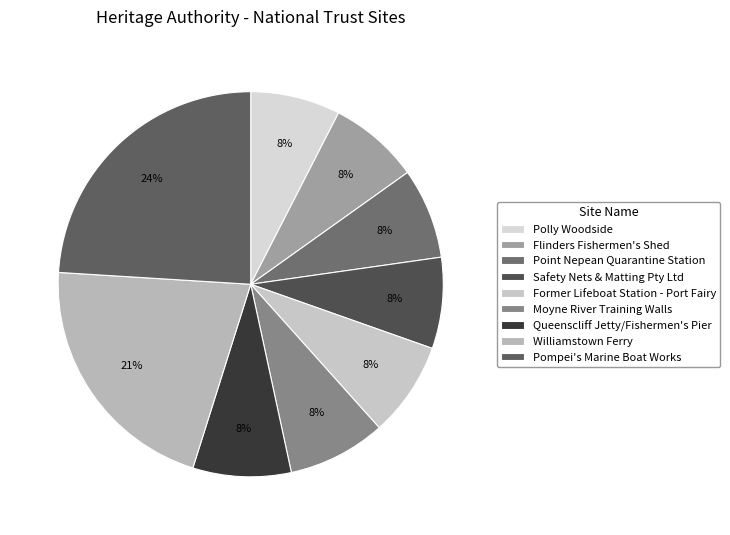

Which category has the biggest portion of the pie?

Pompei's Marine Boat Works